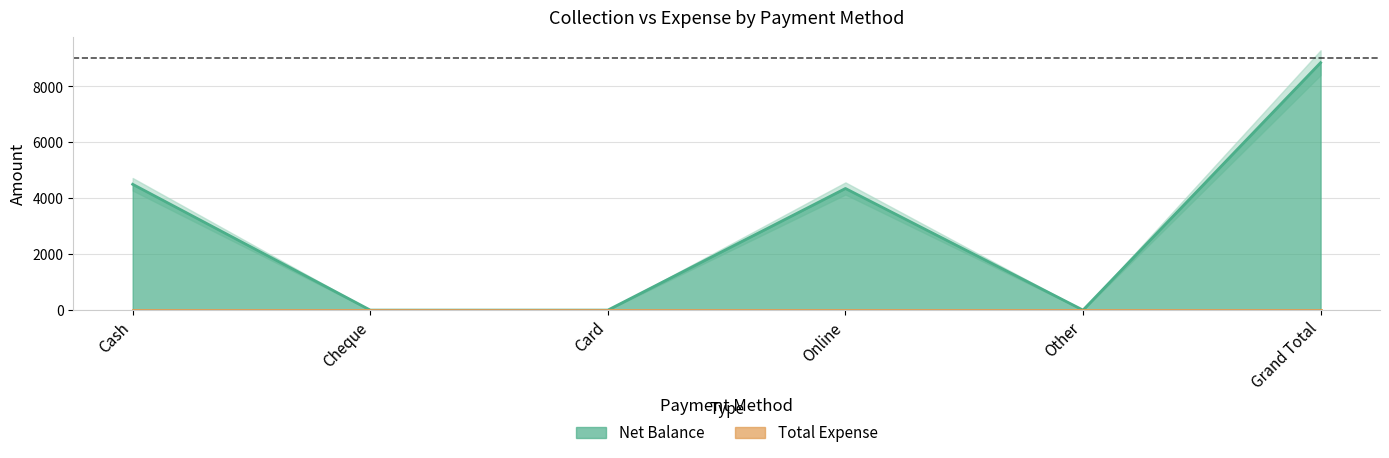

Which has a higher value, Other or Grand Total?

Grand Total